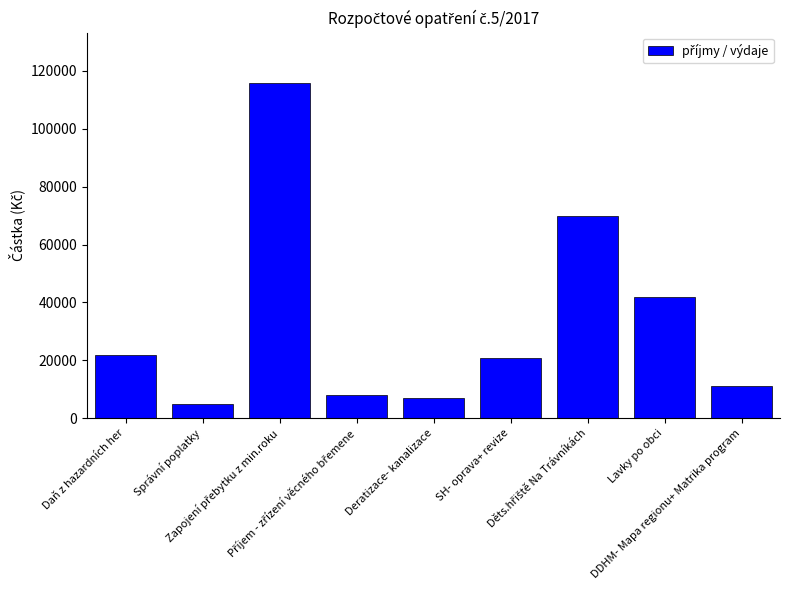

What is the difference between the values at Správní poplatky and DDHM- Mapa regionu+ Matrika program?

6000